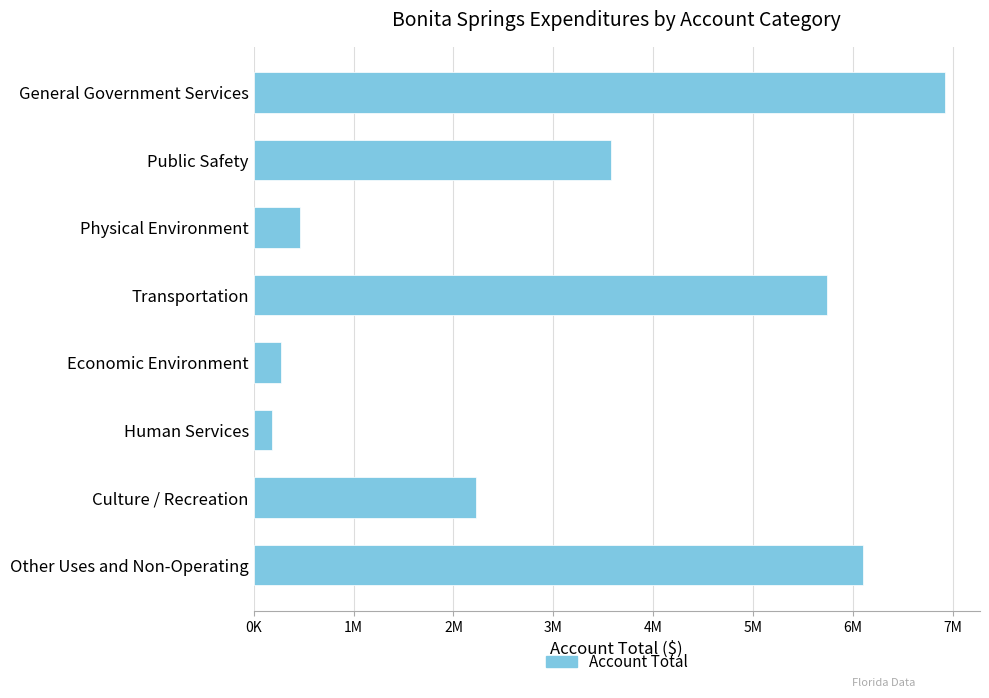

Does the chart contain stacked bars?

No